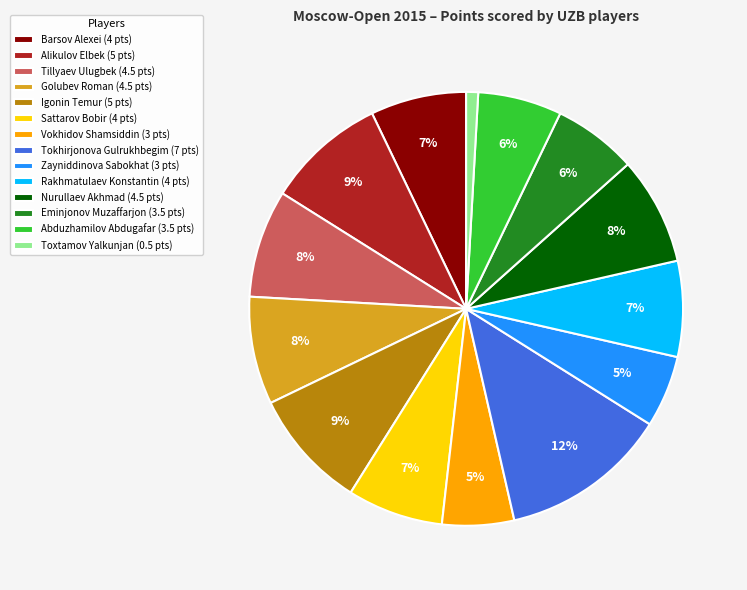

Which category has the biggest portion of the pie?

Tokhirjonova Gulrukhbegim